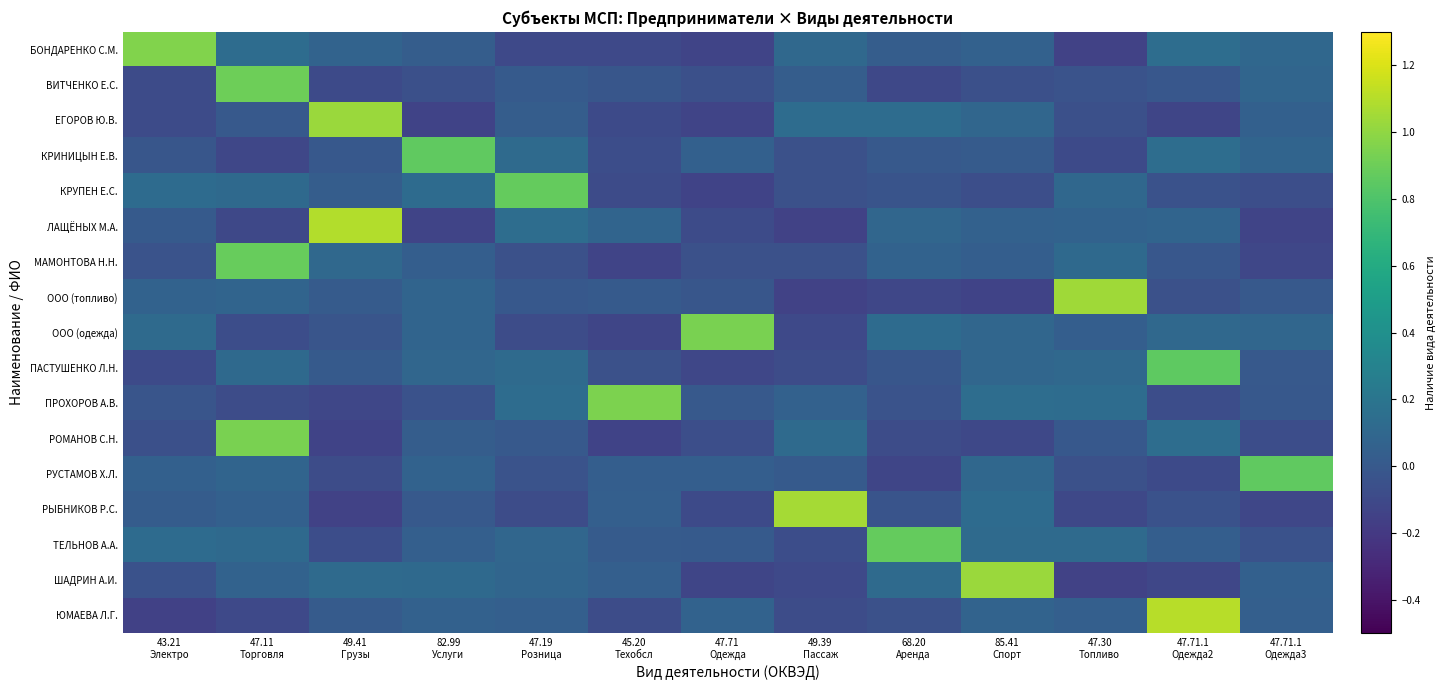

Rank the series by their maximum value, from lowest to highest.

ПАСТУШЕНКО Л.Н., КРИНИЦЫН Е.В., РУСТАМОВ Х.Л., КРУПЕН Е.С., ТЕЛЬНОВ А.А., МАМОНТОВА Н.Н., ВИТЧЕНКО Е.С., РОМАНОВ С.Н., ООО (одежда), ПРОХОРОВ А.В., БОНДАРЕНКО С.М., ЕГОРОВ Ю.В., ШАДРИН А.И., ООО (топливо), РЫБНИКОВ Р.С., ЛАЩЁНЫХ М.А., ЮМАЕВА Л.Г.